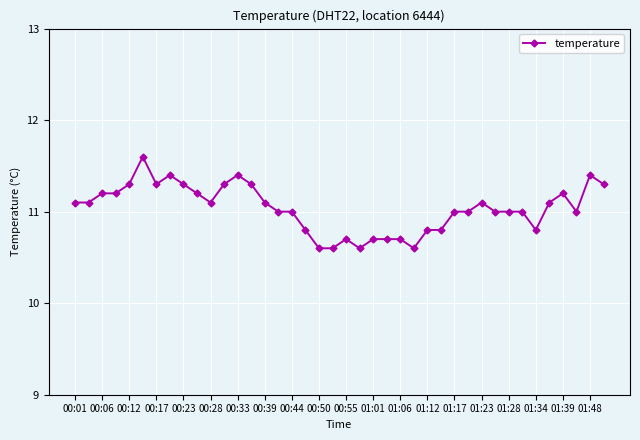

What is the minimum value shown in the chart?

10.6